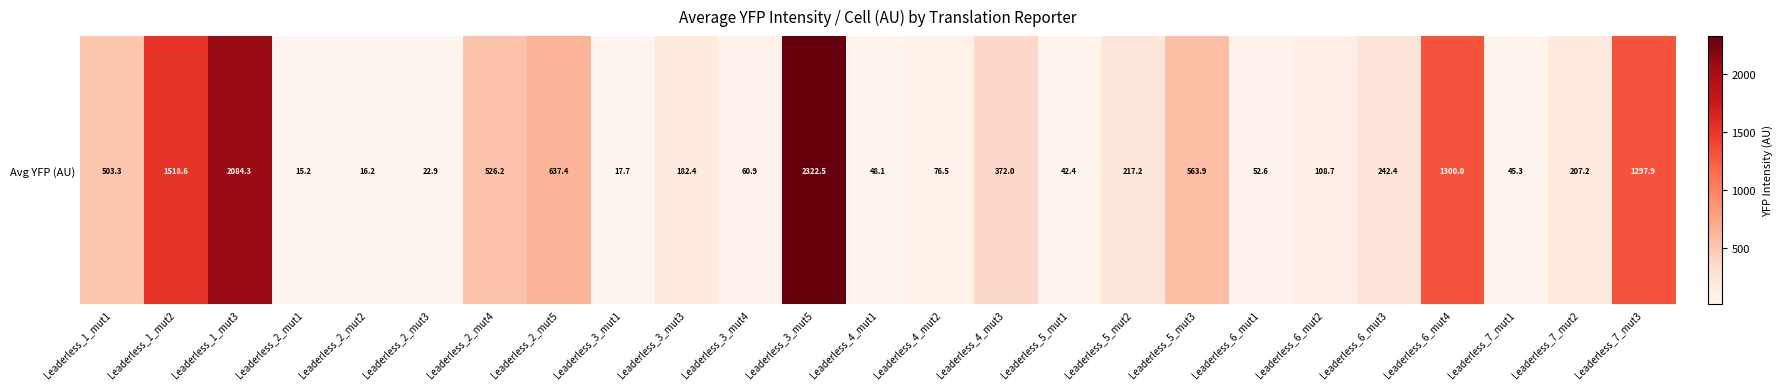

The value at Leaderless_6_mut4 is 349.9. True or false?

False